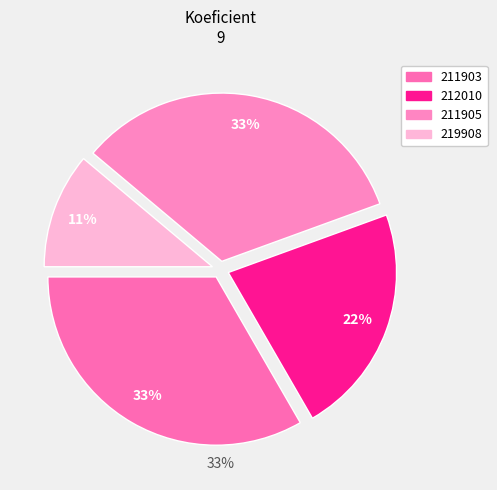

How many slices are in this pie chart?

4